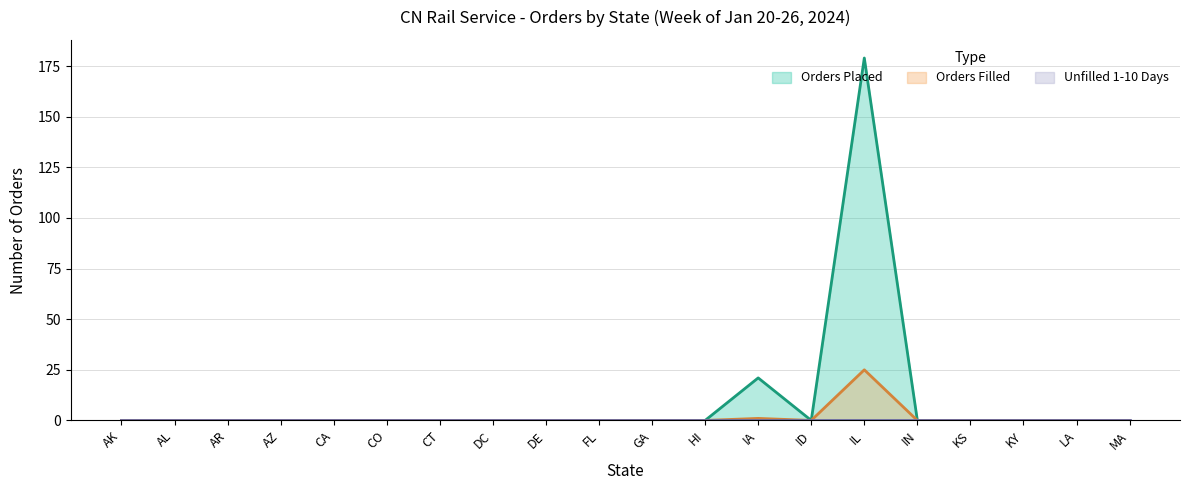

Where is the first local minimum for Orders Placed?

ID